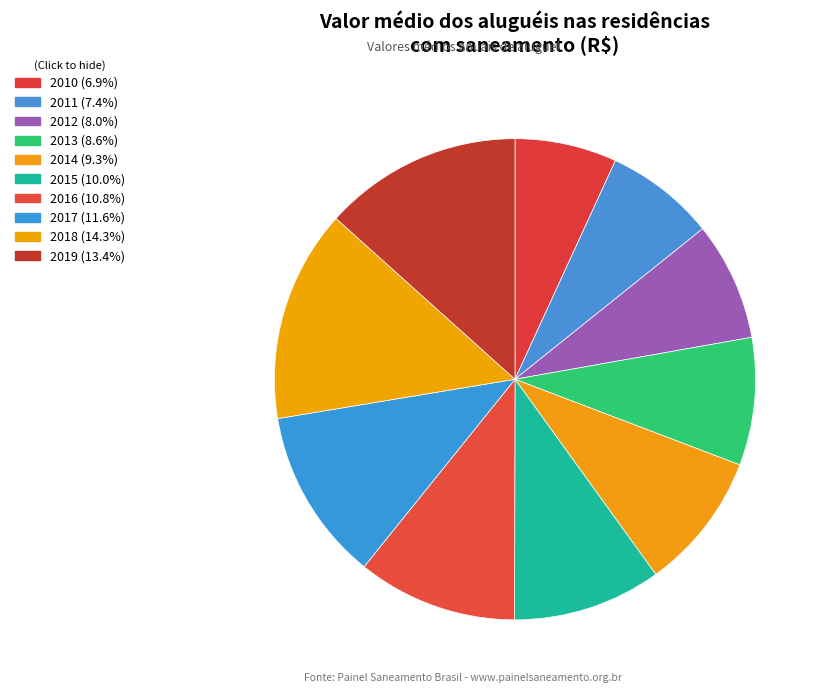

To the nearest percent, what is the difference between the 2013 and 2012 slice percentages?

1%